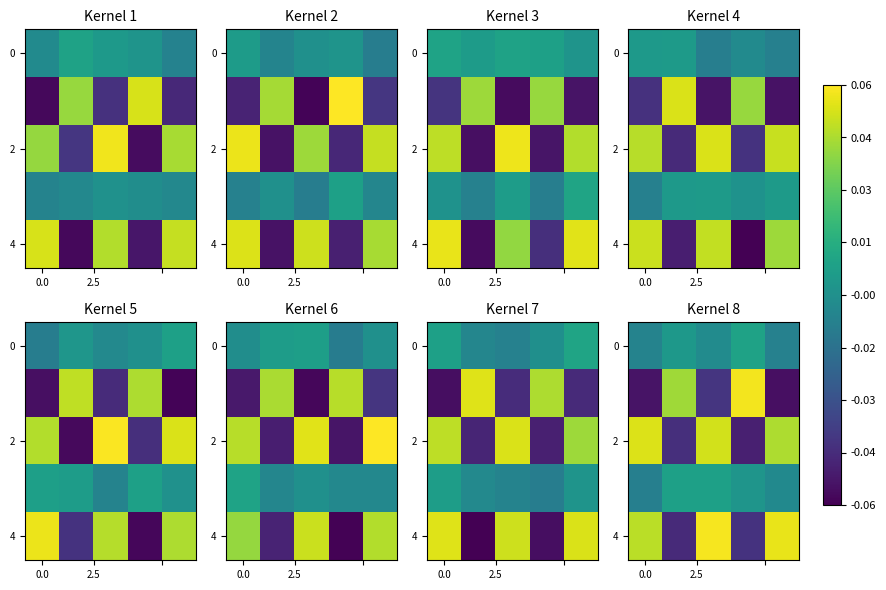

At how many categories does at least one series exceed 0?

5